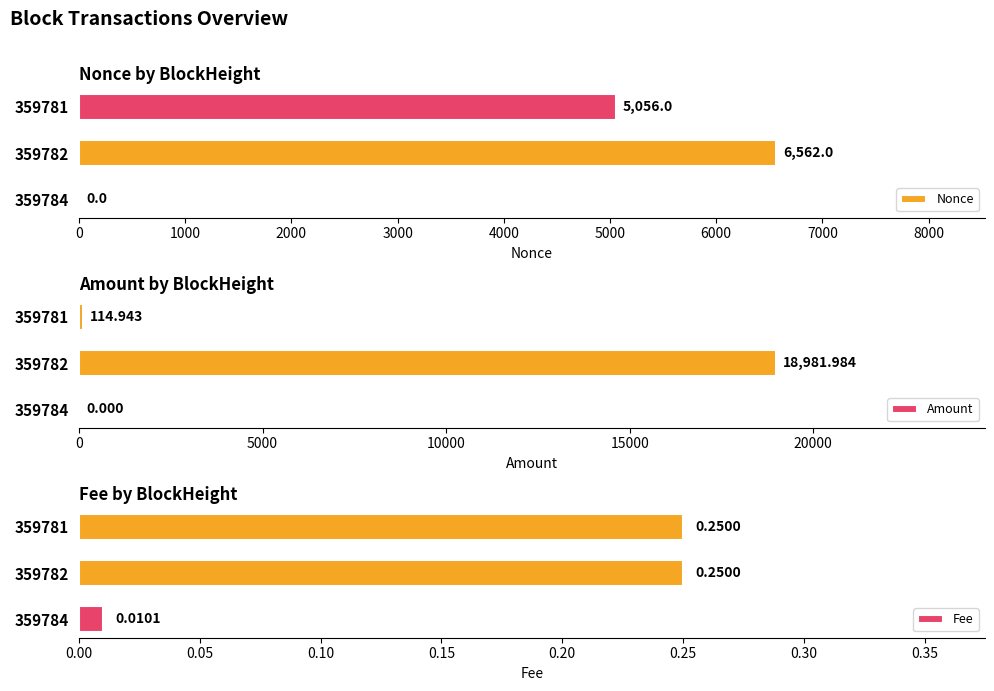

Where is Nonce nearest to the value 3281?

359781